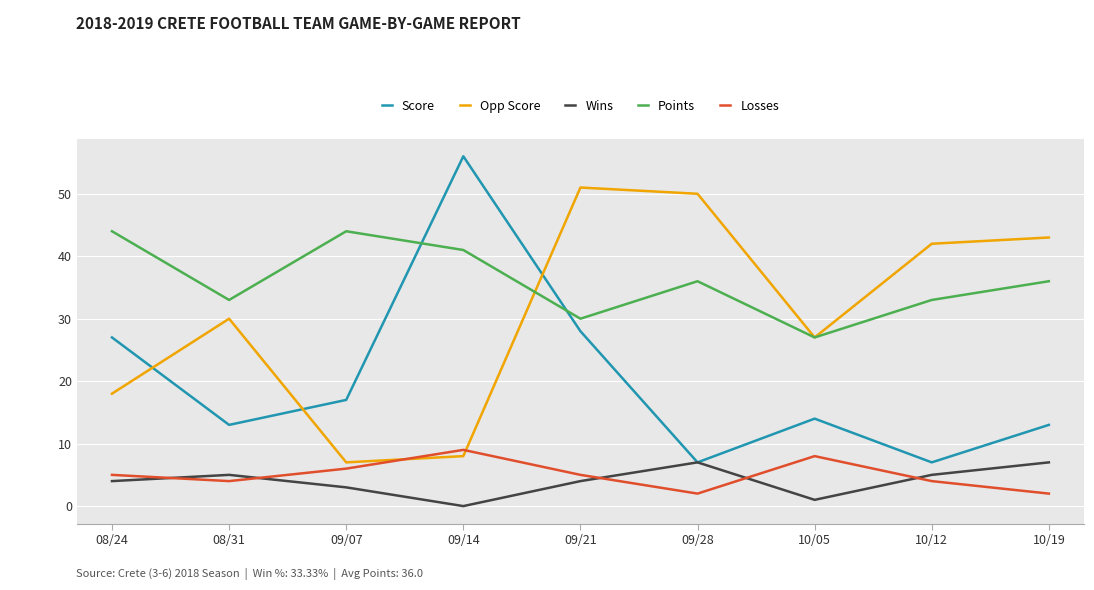

True or false: Score has a value of 14 at 10/05.

True